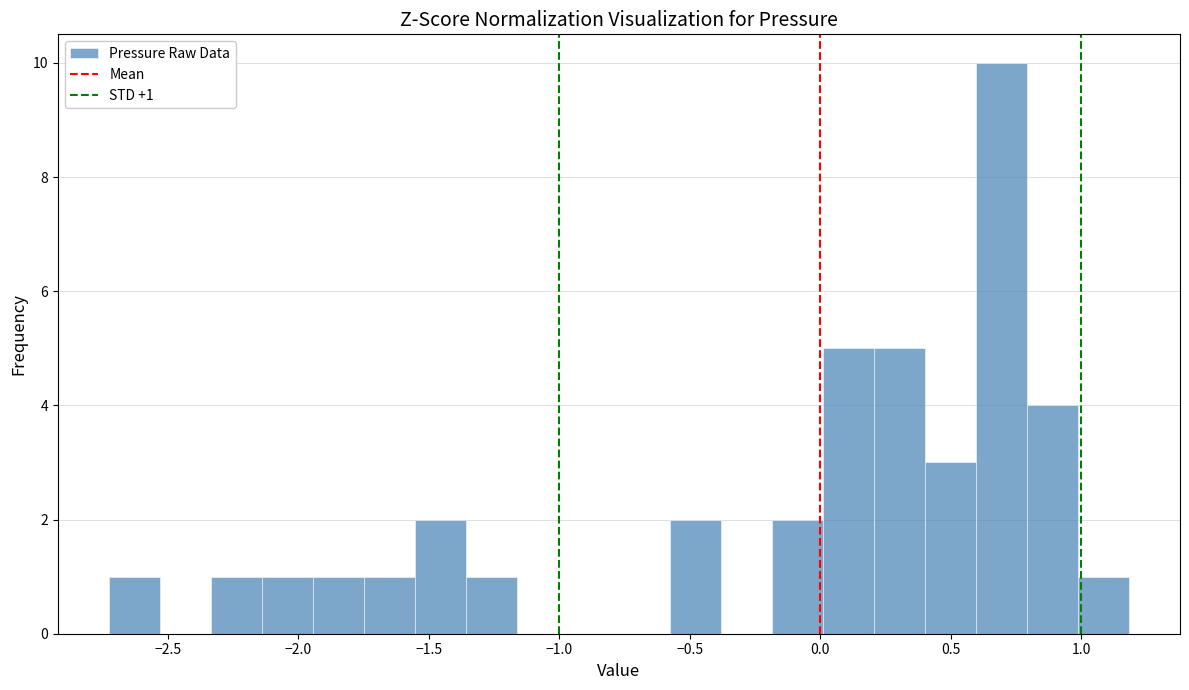

Around what value on the x-axis is the tallest bar? Give the approximate position of its centre, as read against the axis.

0.70